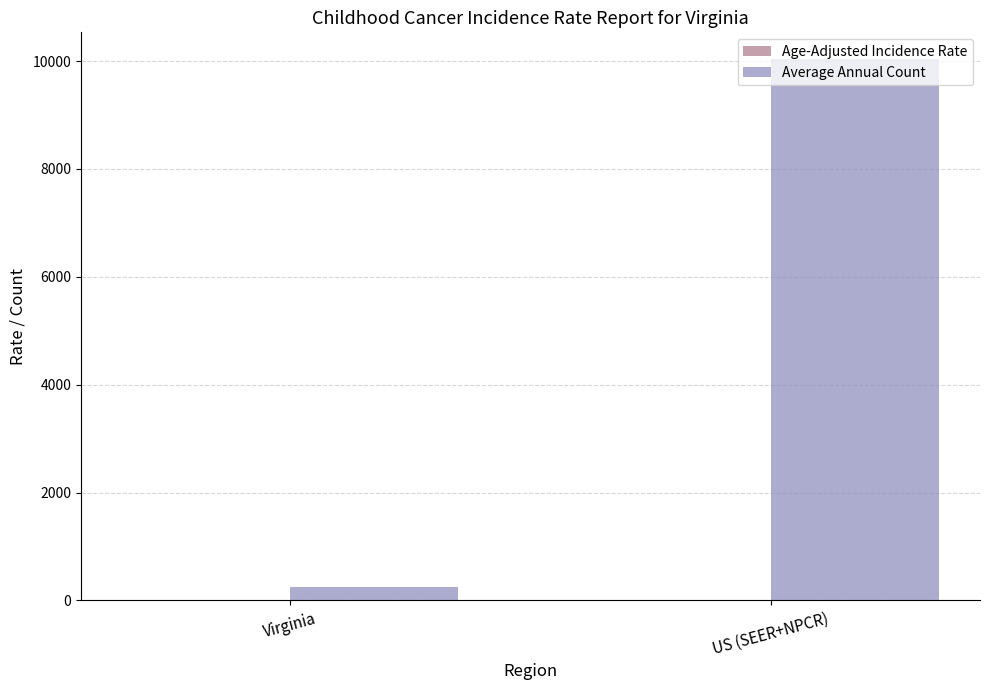

What is the greatest value displayed?

10032